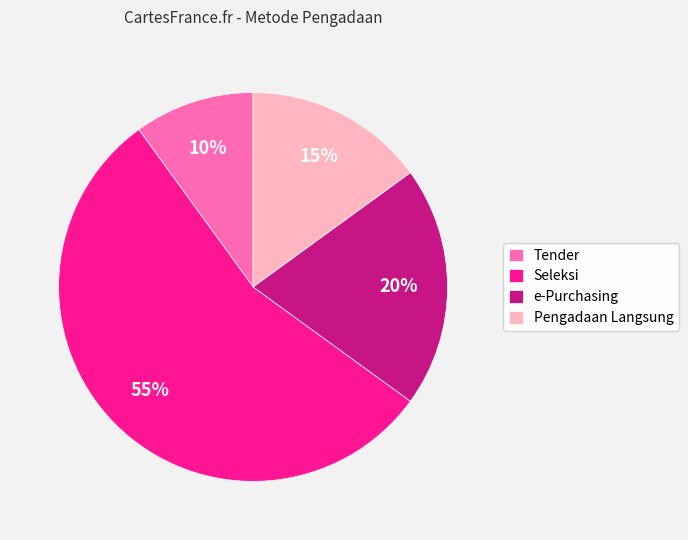

To the nearest percent, what percentage of the pie is e-Purchasing?

20%